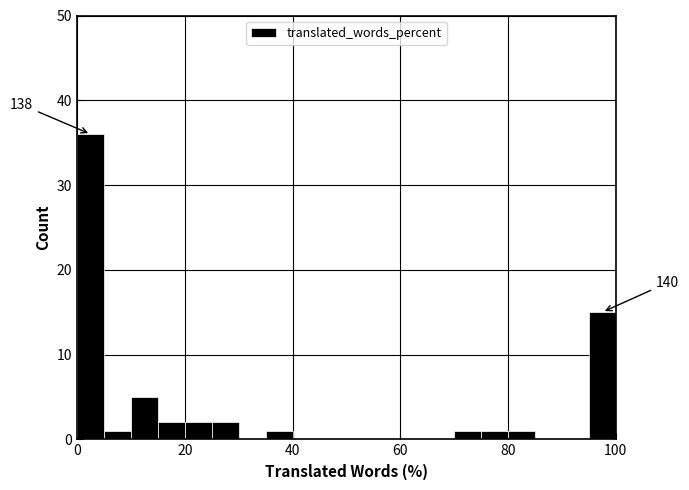

Around what value on the x-axis is the tallest bar? Give the approximate position of its centre, as read against the axis.

2